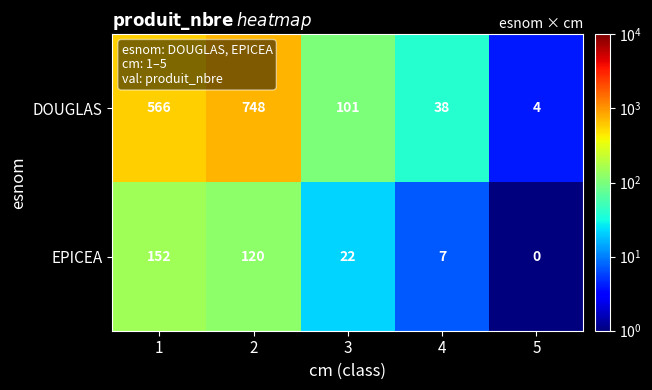

Which series has the largest total across all categories?

DOUGLAS